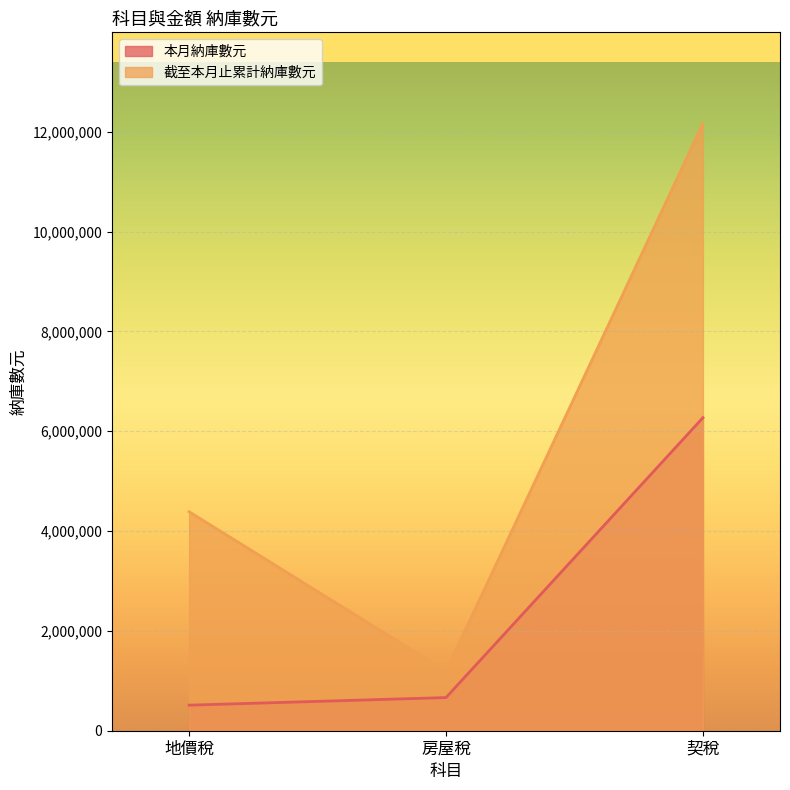

What is the maximum value for 本月納庫數元?

6271237